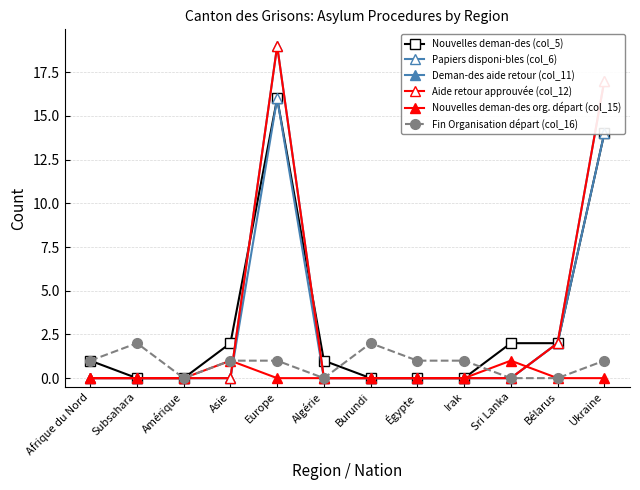

Rank the series at Ukraine from lowest to highest value.

Nouvelles deman-des org. départ (col_15), Fin Organisation départ (col_16), Nouvelles deman-des (col_5), Papiers disponi-bles (col_6), Deman-des aide retour (col_11), Aide retour approuvée (col_12)